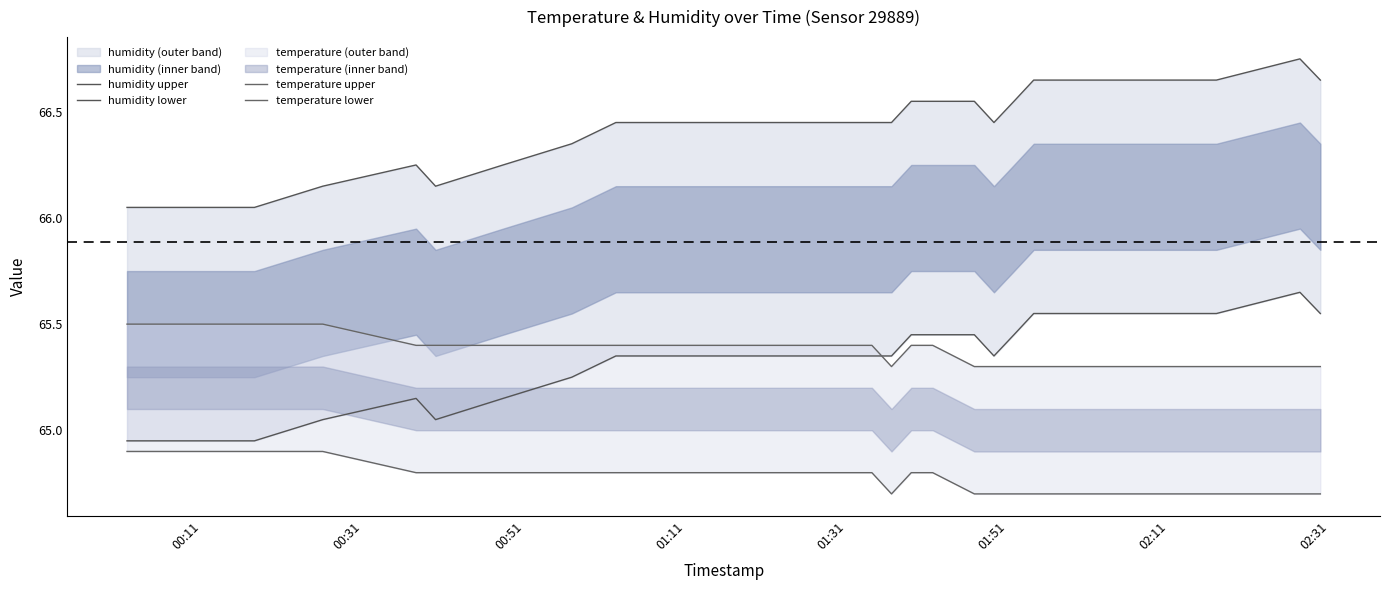

What is the value of the temperature lower point at the 9th from the left?

64.8